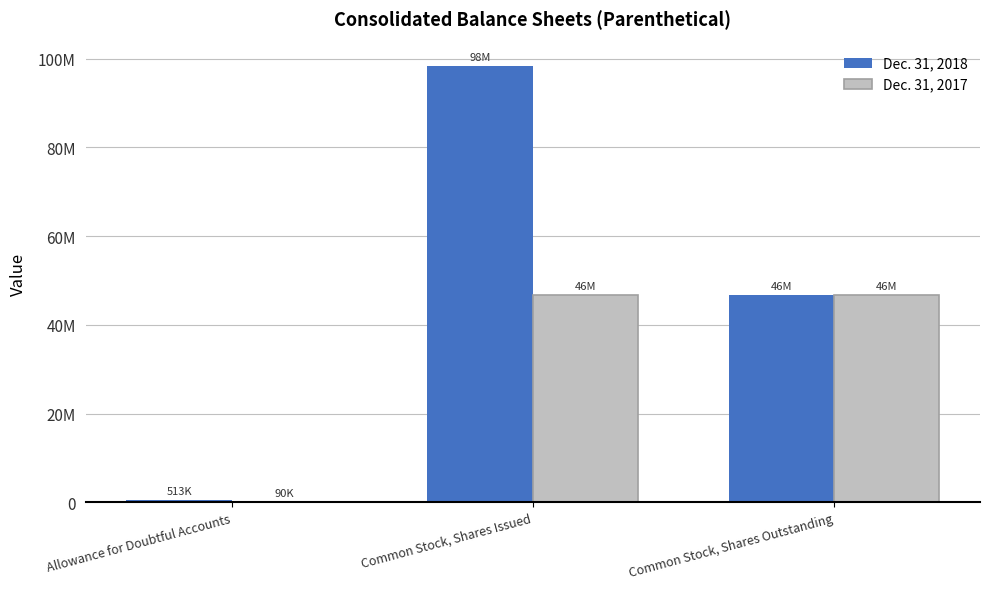

What is the total value across all series at Allowance for Doubtful Accounts?

603748